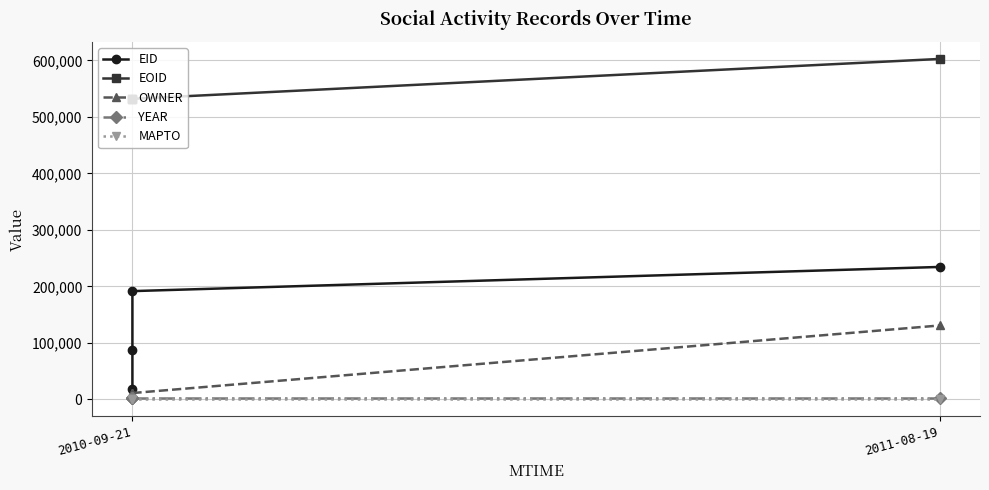

Reading left to right, extract all data points from this chart.

EID: 19034	87108	191558	234350
EOID: 531856	531857	531860	602501
OWNER: 11140	11140	11140	130738
YEAR: 2009	2009	2009	2009
MAPTO: 0	0	0	0